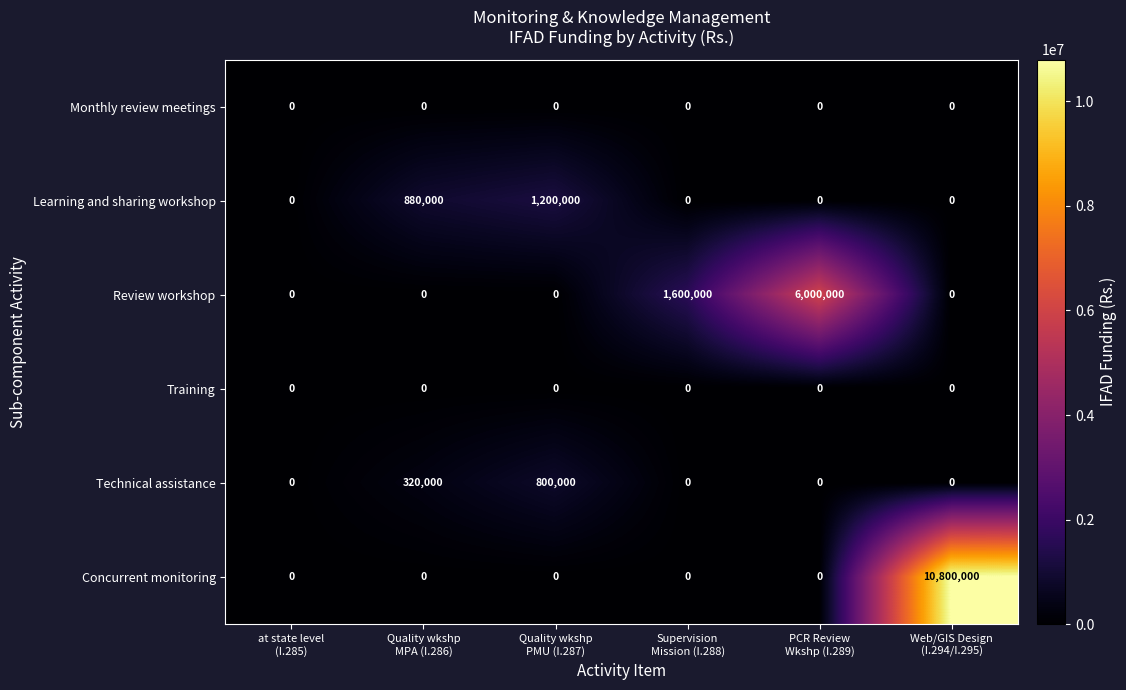

Which series has the largest range (max minus min)?

Concurrent monitoring